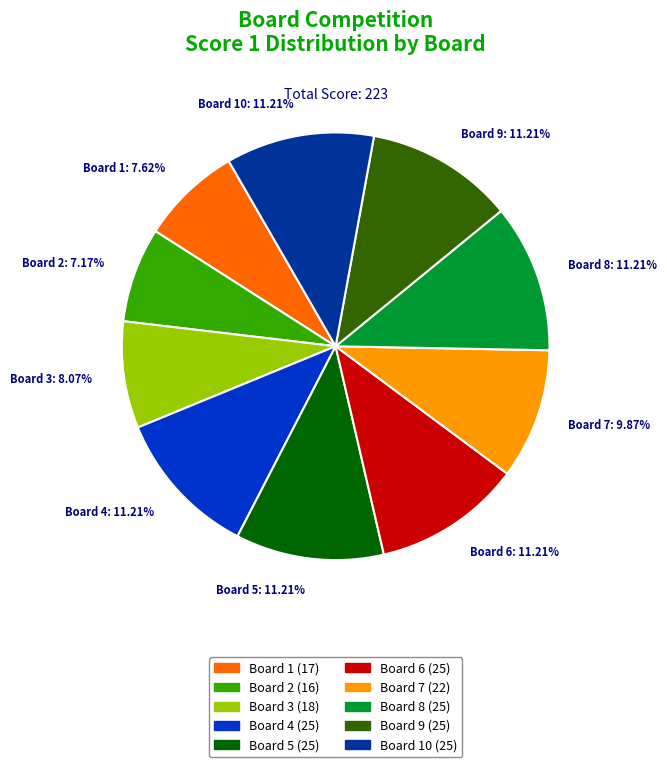

What percentage is the Board 9 slice, to the nearest percent?

11%